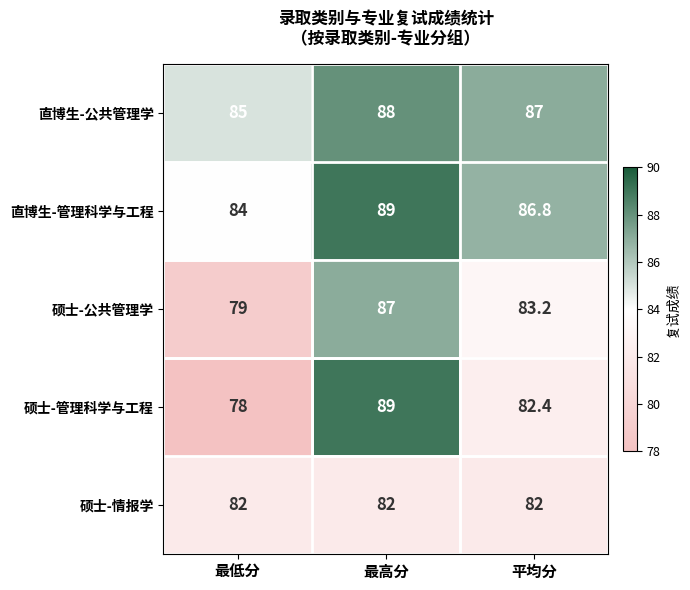

Which series changed the most between 最低分 and 平均分?

硕士-管理科学与工程